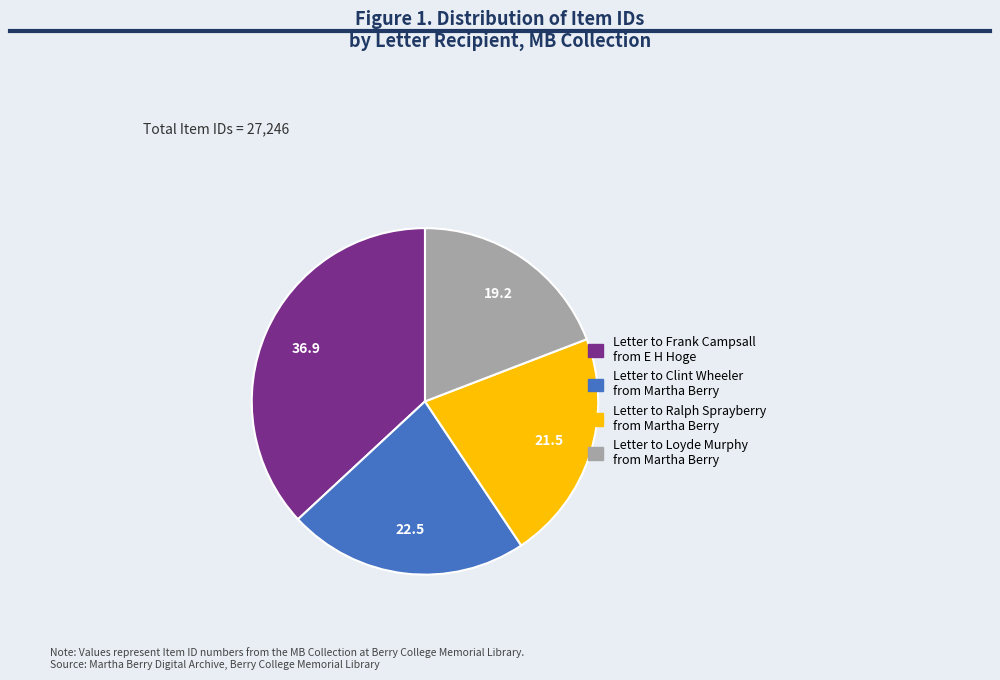

Does Letter to Ralph Sprayberry from Martha Berry represent more than half of the total?

No